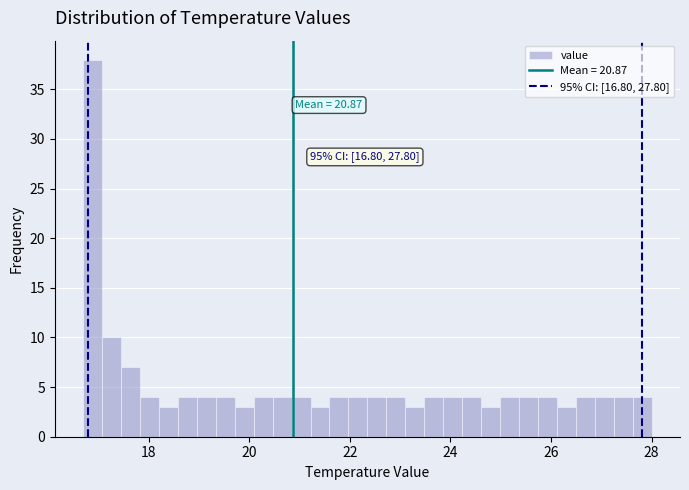

Read against the x-axis, roughly where is the centre of the tallest bar?

16.8